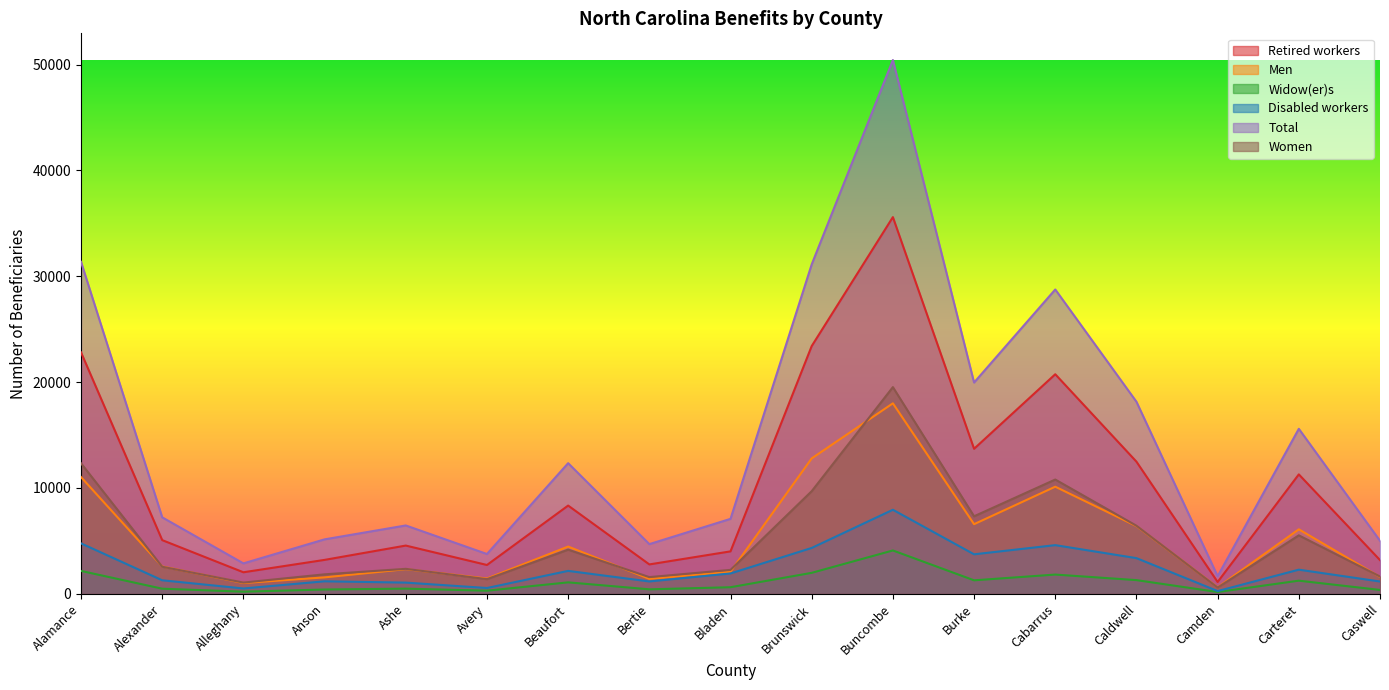

True or false: Men and Disabled workers intersect in this chart.

False